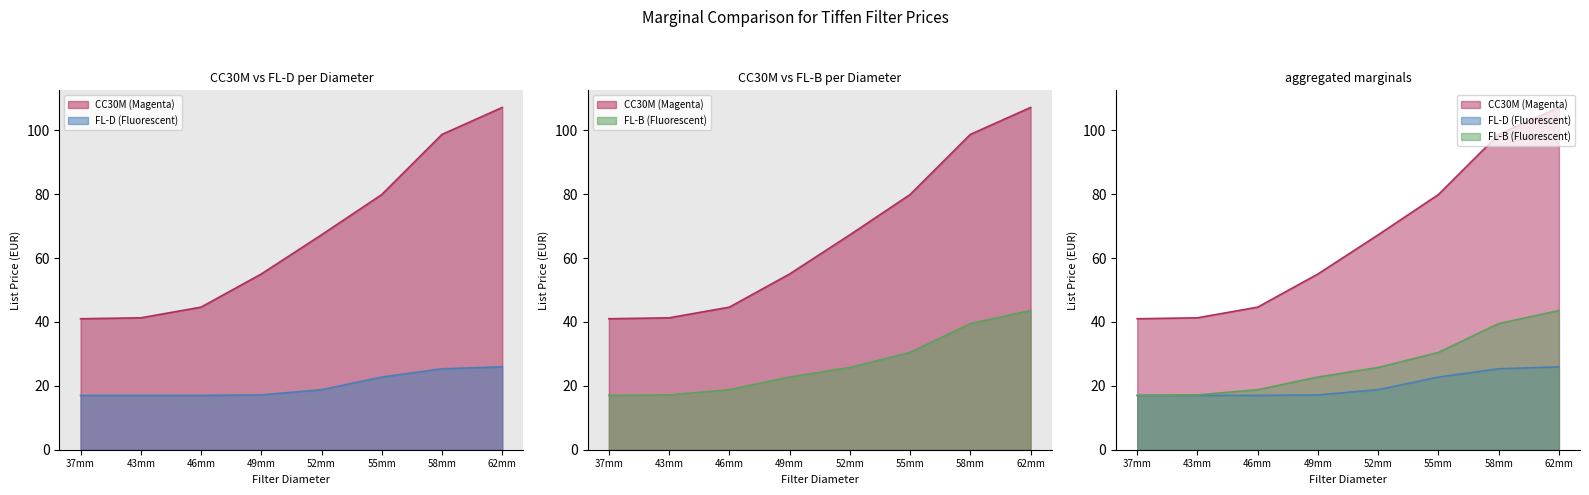

At which label does CC30M (Magenta) first exceed 25?

52mm